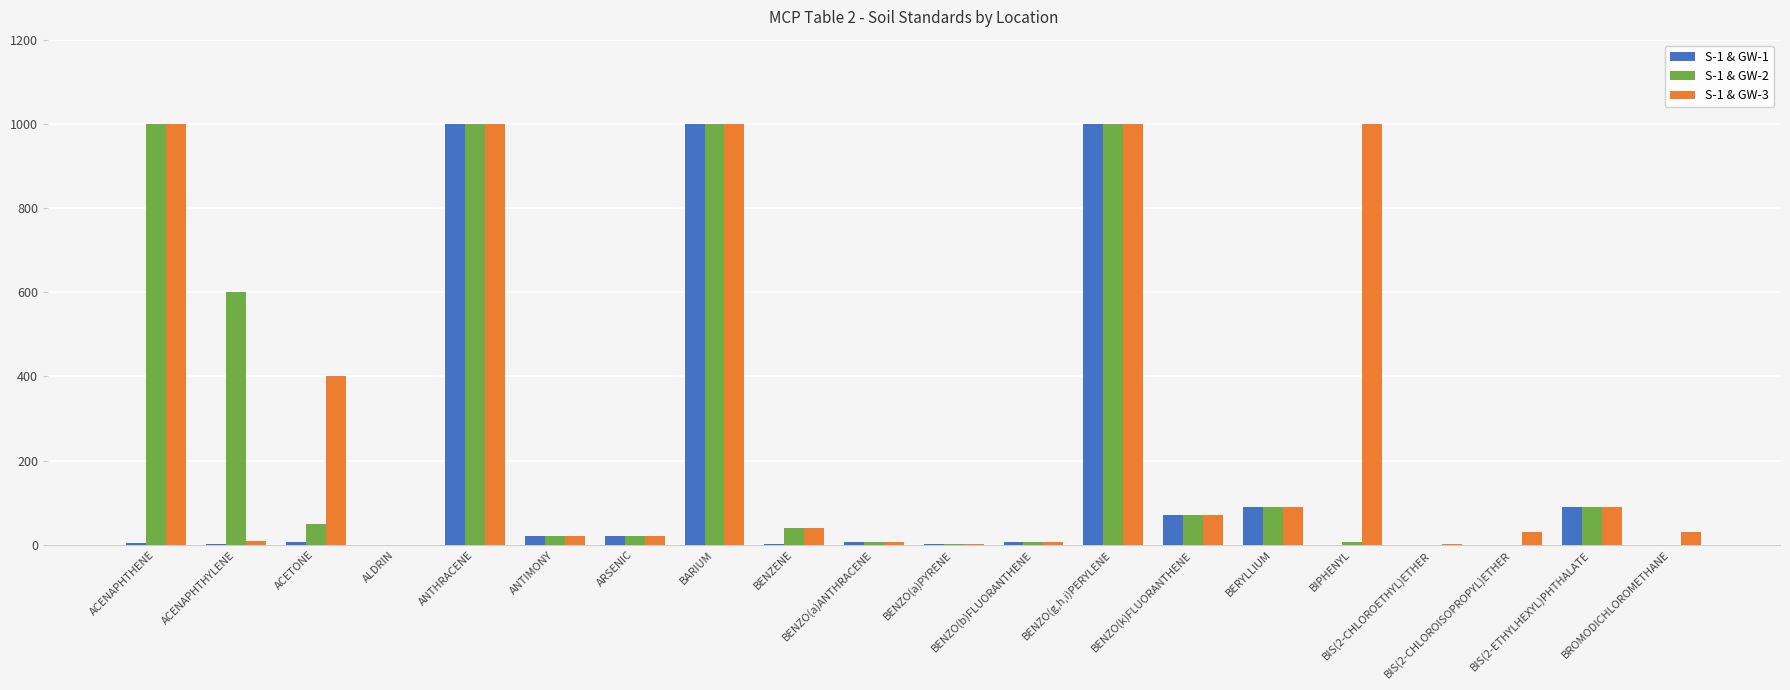

What is the sum of all S-1 & GW-1 values?

3320.6